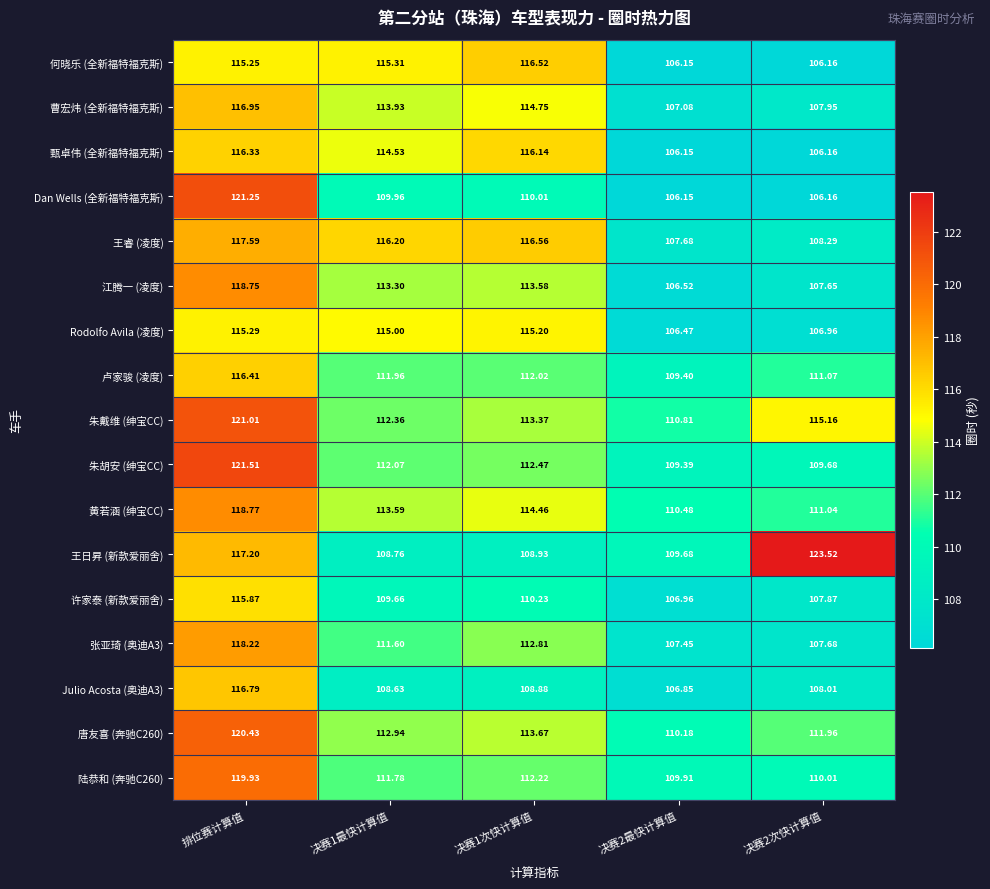

Which series has the widest spread of values?

Dan Wells (全新福特福克斯)